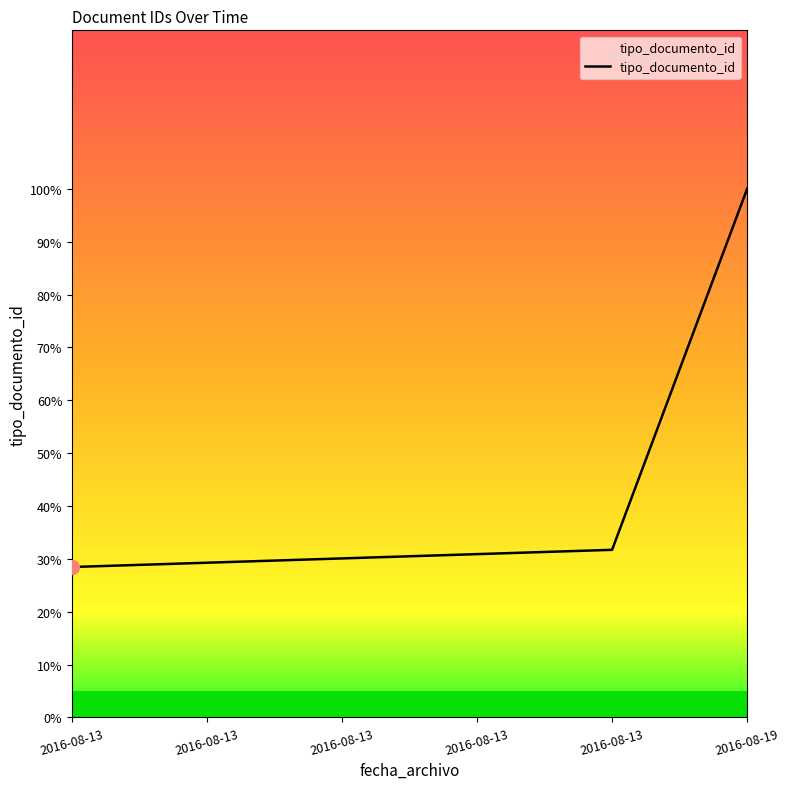

What is the maximum value shown in the chart?

100.0